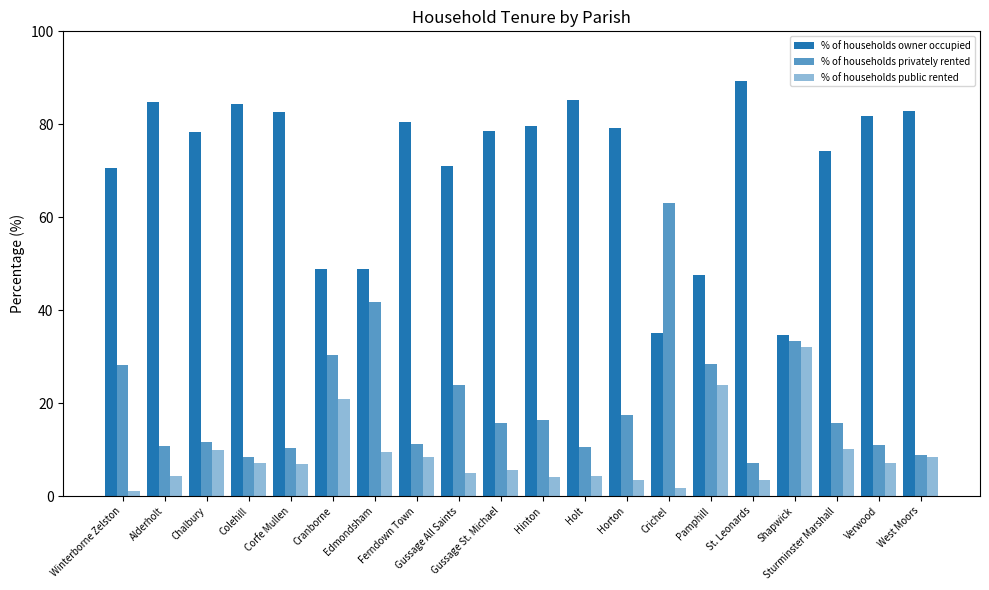

Are the bars horizontal?

No